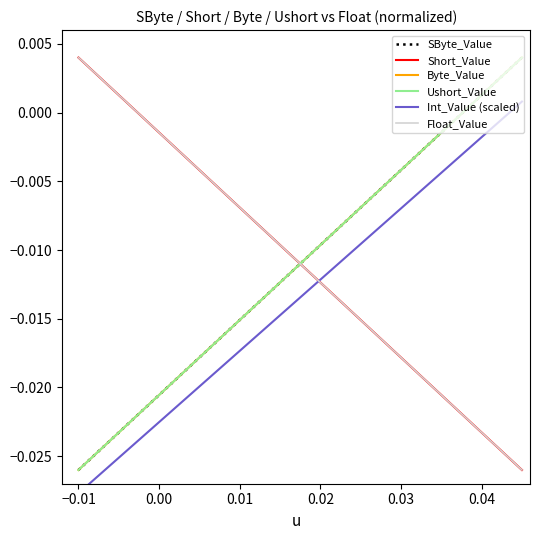

Which series has the largest total across all categories?

SByte_Value